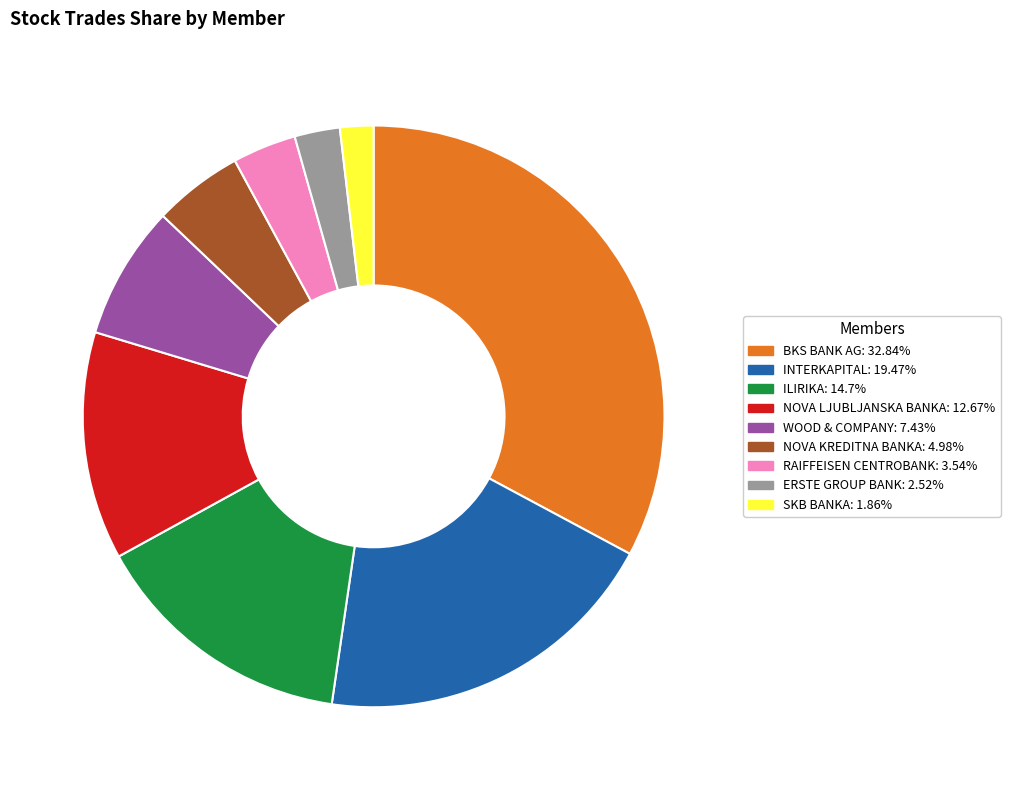

Approximately how many times larger is the value at WOOD & COMPANY compared to ILIRIKA?

0.5